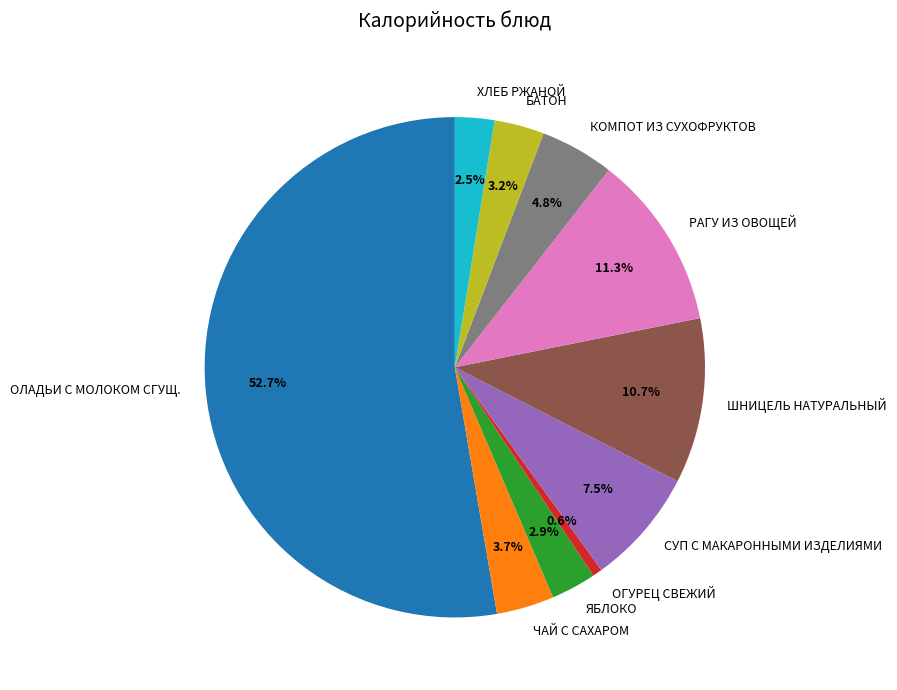

To the nearest percent, what percentage of the pie is ШНИЦЕЛЬ НАТУРАЛЬНЫЙ?

11%